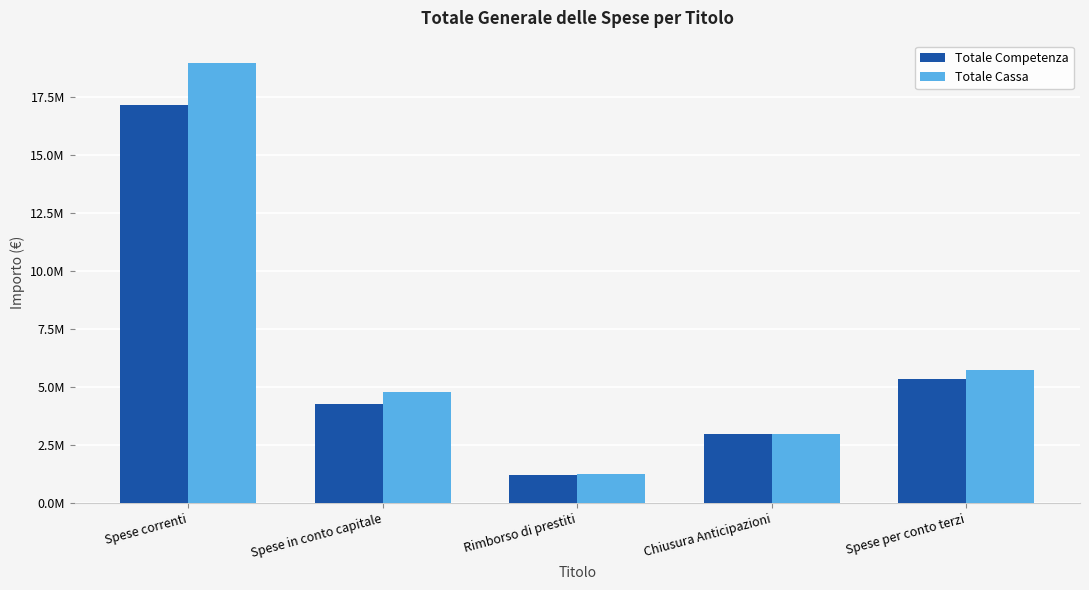

The Totale Cassa series shows 1752164.3 at Spese in conto capitale. True or false?

False